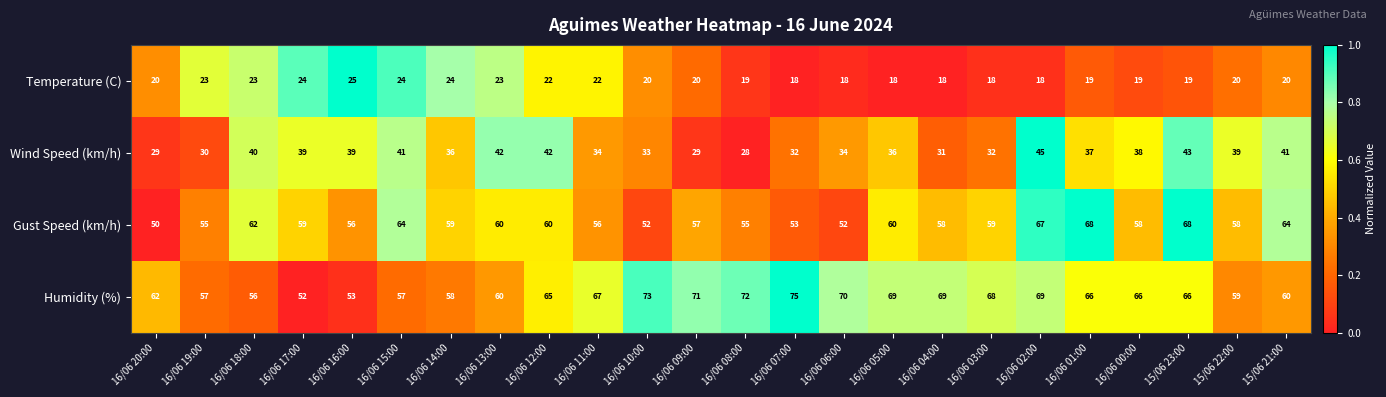

List the series in order of their peak value, highest first.

Humidity (%), Gust Speed (km/h), Wind Speed (km/h), Temperature (C)